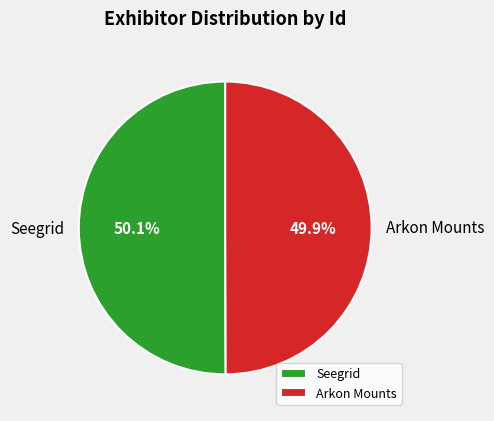

Is there a majority slice in this chart?

Yes